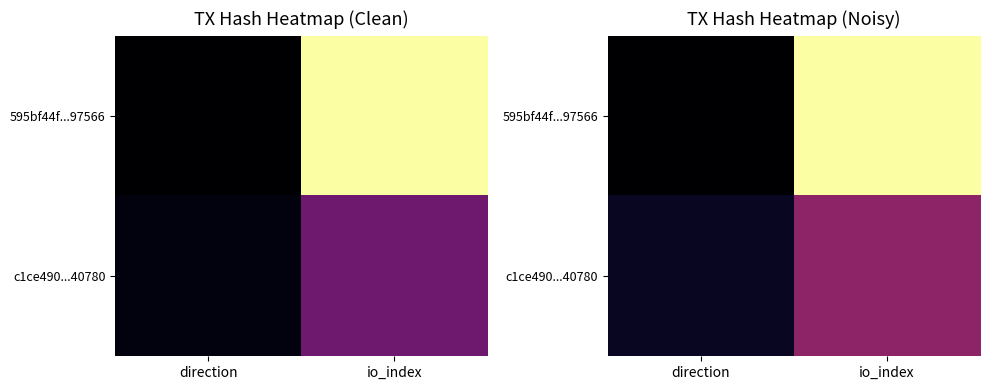

List the series in order of their peak value, lowest first.

c1ce490...40780, 595bf44f...97566